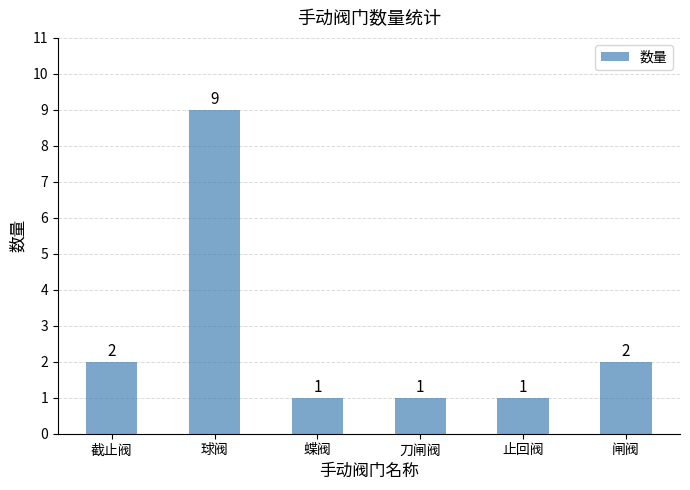

At which category does the chart reach its peak across all series?

球阀